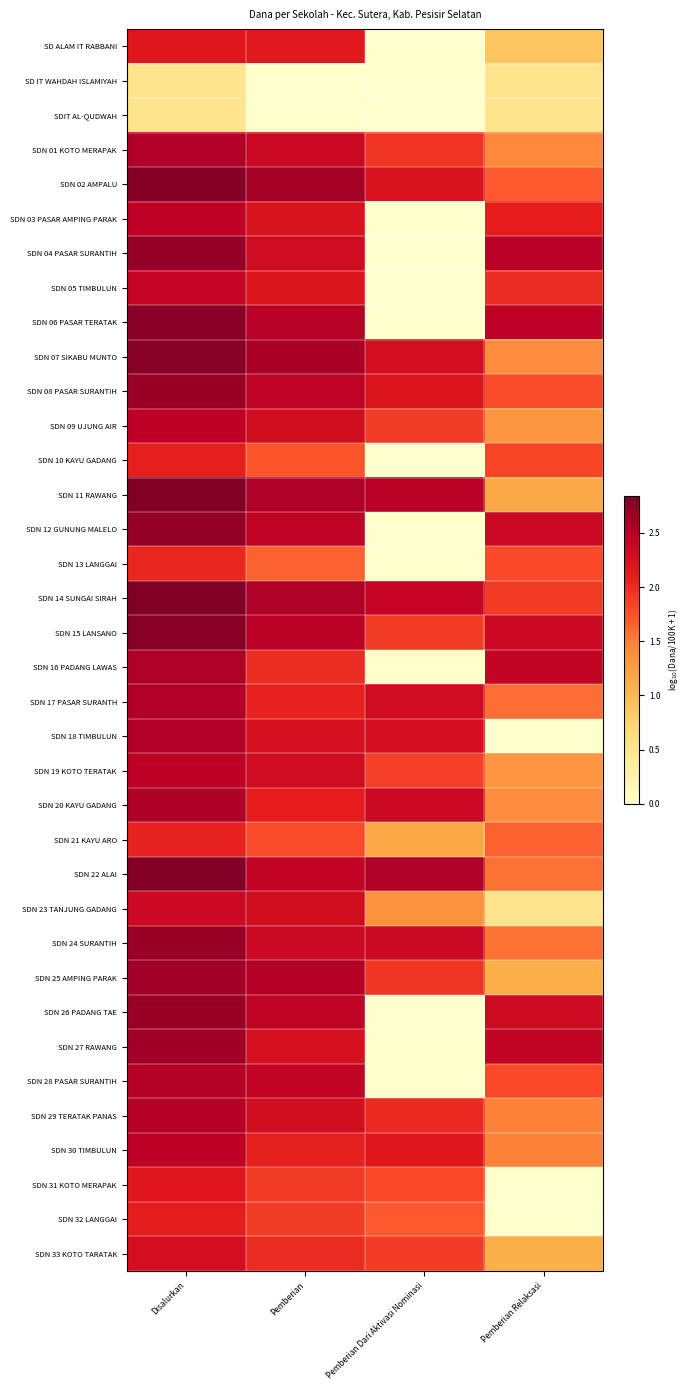

Reading left to right, extract all data points from this chart.

SD ALAM IT RABBANI: Disalurkan=2.2	Pemberian=2.1	Pemberian Dari Aktivasi Nominasi=0.0	Pemberian Relaksasi=0.9
SD IT WAHDAH ISLAMIYAH: Disalurkan=0.5	Pemberian=0.0	Pemberian Dari Aktivasi Nominasi=0.0	Pemberian Relaksasi=0.5
SDIT AL-QUDWAH: Disalurkan=0.5	Pemberian=0.0	Pemberian Dari Aktivasi Nominasi=0.0	Pemberian Relaksasi=0.5
SDN 01 KOTO MERAPAK: Disalurkan=2.5	Pemberian=2.4	Pemberian Dari Aktivasi Nominasi=1.9	Pemberian Relaksasi=1.4
SDN 02 AMPALU: Disalurkan=2.8	Pemberian=2.6	Pemberian Dari Aktivasi Nominasi=2.2	Pemberian Relaksasi=1.7
SDN 03 PASAR AMPING PARAK: Disalurkan=2.5	Pemberian=2.2	Pemberian Dari Aktivasi Nominasi=0.0	Pemberian Relaksasi=2.1
SDN 04 PASAR SURANTIH: Disalurkan=2.7	Pemberian=2.3	Pemberian Dari Aktivasi Nominasi=0.0	Pemberian Relaksasi=2.5
SDN 05 TIMBULUN: Disalurkan=2.4	Pemberian=2.2	Pemberian Dari Aktivasi Nominasi=0.0	Pemberian Relaksasi=2.0
SDN 06 PASAR TERATAK: Disalurkan=2.8	Pemberian=2.5	Pemberian Dari Aktivasi Nominasi=0.0	Pemberian Relaksasi=2.5
SDN 07 SIKABU MUNTO: Disalurkan=2.8	Pemberian=2.6	Pemberian Dari Aktivasi Nominasi=2.3	Pemberian Relaksasi=1.4
SDN 08 PASAR SURANTIH: Disalurkan=2.7	Pemberian=2.4	Pemberian Dari Aktivasi Nominasi=2.2	Pemberian Relaksasi=1.8
SDN 09 UJUNG AIR: Disalurkan=2.5	Pemberian=2.3	Pemberian Dari Aktivasi Nominasi=1.9	Pemberian Relaksasi=1.3
SDN 10 KAYU GADANG: Disalurkan=2.1	Pemberian=1.7	Pemberian Dari Aktivasi Nominasi=0.0	Pemberian Relaksasi=1.8
SDN 11 RAWANG: Disalurkan=2.8	Pemberian=2.6	Pemberian Dari Aktivasi Nominasi=2.5	Pemberian Relaksasi=1.2
SDN 12 GUNUNG MALELO: Disalurkan=2.7	Pemberian=2.4	Pemberian Dari Aktivasi Nominasi=0.0	Pemberian Relaksasi=2.4
SDN 13 LANGGAI: Disalurkan=2.0	Pemberian=1.7	Pemberian Dari Aktivasi Nominasi=0.0	Pemberian Relaksasi=1.8
SDN 14 SUNGAI SIRAH: Disalurkan=2.8	Pemberian=2.6	Pemberian Dari Aktivasi Nominasi=2.4	Pemberian Relaksasi=1.9
SDN 15 LANSANO: Disalurkan=2.8	Pemberian=2.5	Pemberian Dari Aktivasi Nominasi=1.9	Pemberian Relaksasi=2.3
SDN 16 PADANG LAWAS: Disalurkan=2.6	Pemberian=2.0	Pemberian Dari Aktivasi Nominasi=0.0	Pemberian Relaksasi=2.4
SDN 17 PASAR SURANTH: Disalurkan=2.5	Pemberian=2.1	Pemberian Dari Aktivasi Nominasi=2.3	Pemberian Relaksasi=1.6
SDN 18 TIMBULUN: Disalurkan=2.5	Pemberian=2.2	Pemberian Dari Aktivasi Nominasi=2.3	Pemberian Relaksasi=0.0
SDN 19 KOTO TERATAK: Disalurkan=2.5	Pemberian=2.3	Pemberian Dari Aktivasi Nominasi=1.9	Pemberian Relaksasi=1.3
SDN 20 KAYU GADANG: Disalurkan=2.6	Pemberian=2.1	Pemberian Dari Aktivasi Nominasi=2.4	Pemberian Relaksasi=1.4
SDN 21 KAYU ARO: Disalurkan=2.1	Pemberian=1.8	Pemberian Dari Aktivasi Nominasi=1.2	Pemberian Relaksasi=1.7
SDN 22 ALAI: Disalurkan=2.8	Pemberian=2.4	Pemberian Dari Aktivasi Nominasi=2.6	Pemberian Relaksasi=1.6
SDN 23 TANJUNG GADANG: Disalurkan=2.3	Pemberian=2.3	Pemberian Dari Aktivasi Nominasi=1.4	Pemberian Relaksasi=0.5
SDN 24 SURANTIH: Disalurkan=2.7	Pemberian=2.4	Pemberian Dari Aktivasi Nominasi=2.3	Pemberian Relaksasi=1.6
SDN 25 AMPING PARAK: Disalurkan=2.6	Pemberian=2.5	Pemberian Dari Aktivasi Nominasi=1.9	Pemberian Relaksasi=1.1
SDN 26 PADANG TAE: Disalurkan=2.7	Pemberian=2.4	Pemberian Dari Aktivasi Nominasi=0.0	Pemberian Relaksasi=2.3
SDN 27 RAWANG: Disalurkan=2.6	Pemberian=2.2	Pemberian Dari Aktivasi Nominasi=0.0	Pemberian Relaksasi=2.4
SDN 28 PASAR SURANTIH: Disalurkan=2.5	Pemberian=2.4	Pemberian Dari Aktivasi Nominasi=0.0	Pemberian Relaksasi=1.8
SDN 29 TERATAK PANAS: Disalurkan=2.5	Pemberian=2.3	Pemberian Dari Aktivasi Nominasi=2.0	Pemberian Relaksasi=1.5
SDN 30 TIMBULUN: Disalurkan=2.5	Pemberian=2.1	Pemberian Dari Aktivasi Nominasi=2.2	Pemberian Relaksasi=1.5
SDN 31 KOTO MERAPAK: Disalurkan=2.2	Pemberian=1.9	Pemberian Dari Aktivasi Nominasi=1.8	Pemberian Relaksasi=0.0
SDN 32 LANGGAI: Disalurkan=2.1	Pemberian=1.9	Pemberian Dari Aktivasi Nominasi=1.7	Pemberian Relaksasi=0.0
SDN 33 KOTO TARATAK: Disalurkan=2.3	Pemberian=2.0	Pemberian Dari Aktivasi Nominasi=1.9	Pemberian Relaksasi=1.1